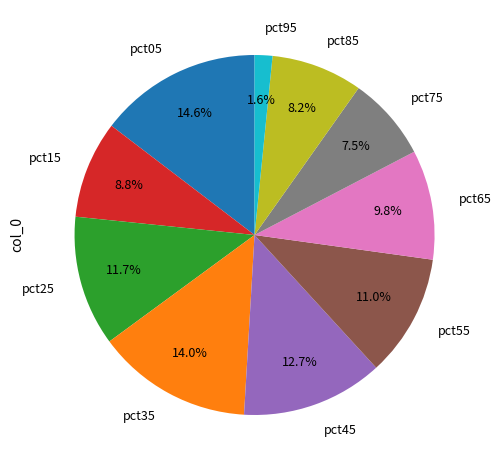

What percentage is NOT represented by pct55?

89.0%